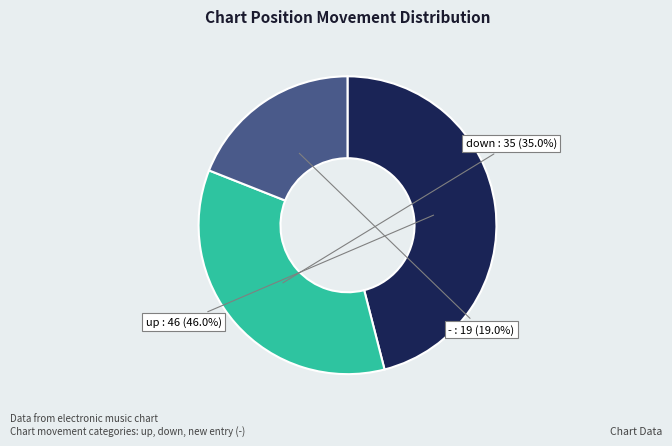

Count the number of slices in the pie.

3